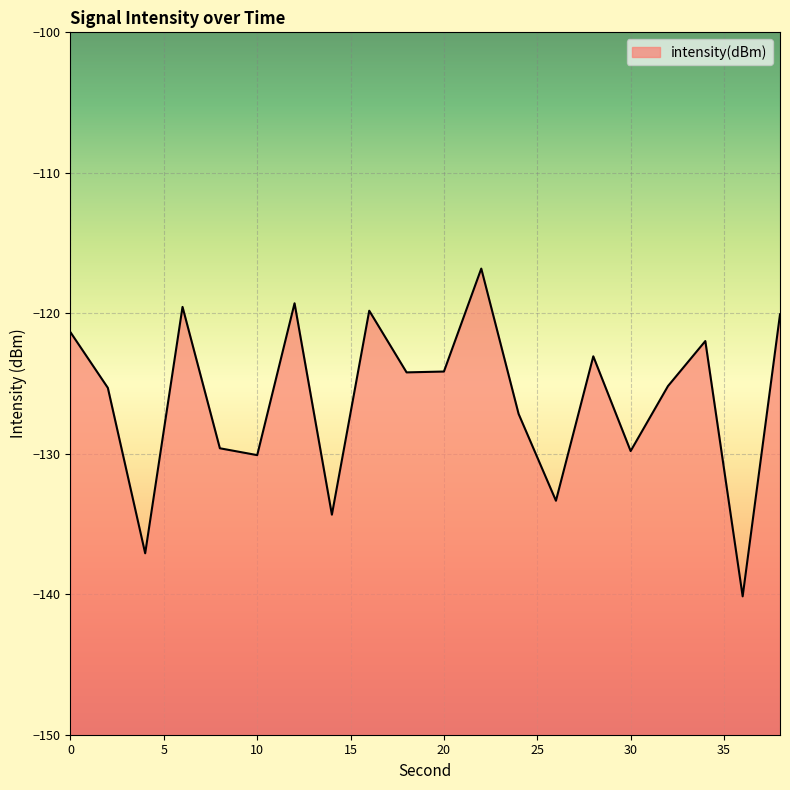

Which label corresponds to the largest value in the chart?

22